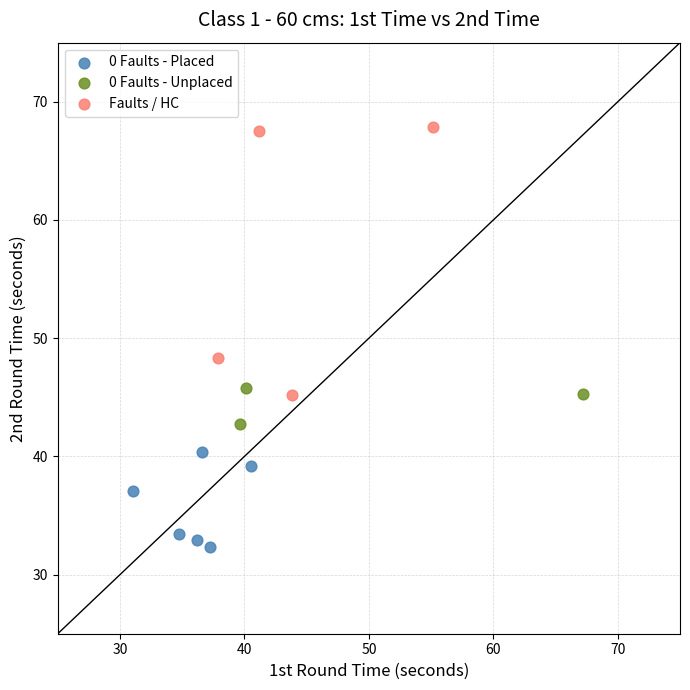

Which series reaches the minimum Y coordinate?

0 Faults - Placed